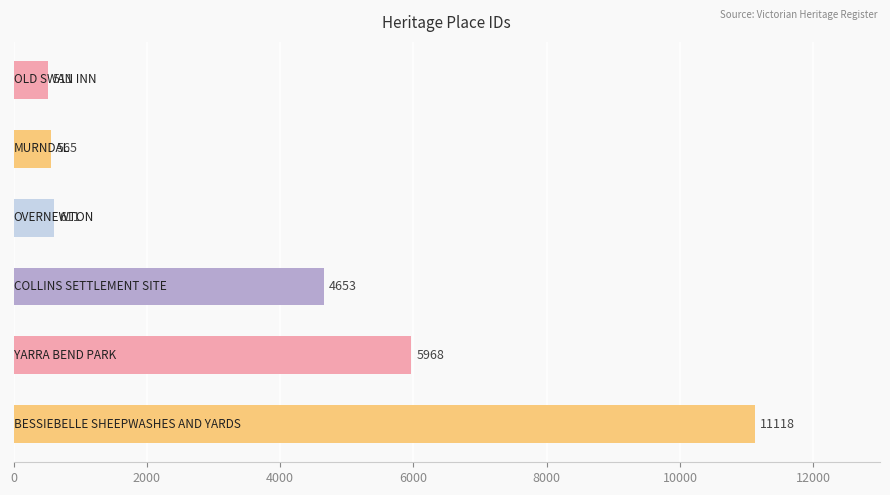

Reading top to bottom, what are all the values shown in this chart?

511	565	611	4653	5968	11118